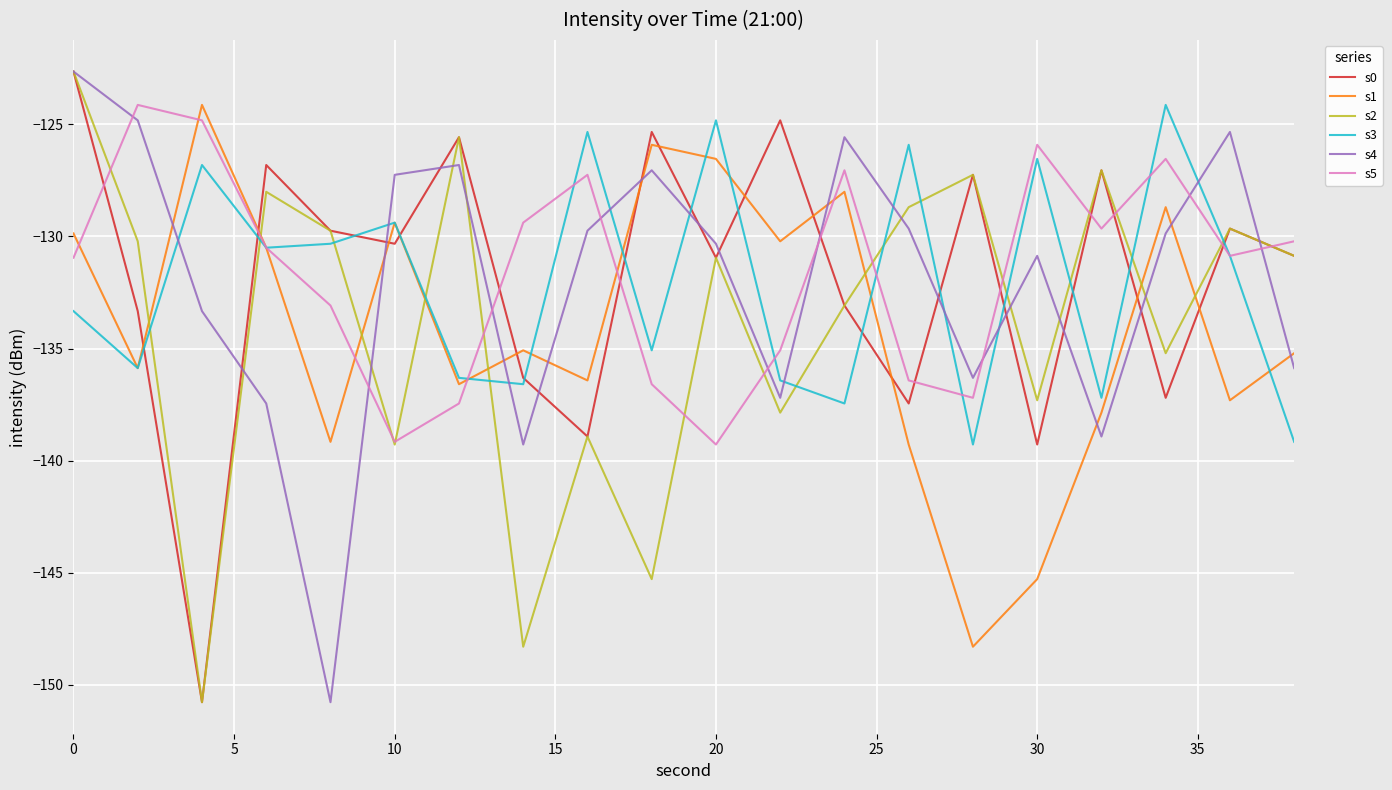

Which series ends up on top after the final intersection of s1 and s0?

s0